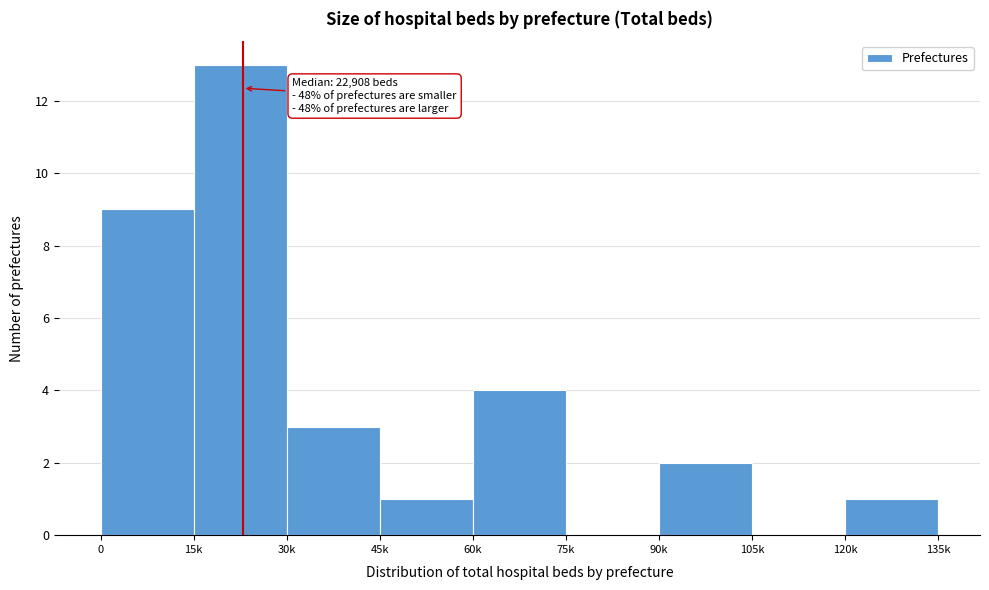

Reading right to left, transcribe all the data shown in this chart.

120k=1	105k=0	90k=2	75k=0	60k=4	45k=1	30k=3	15k=13	0=9